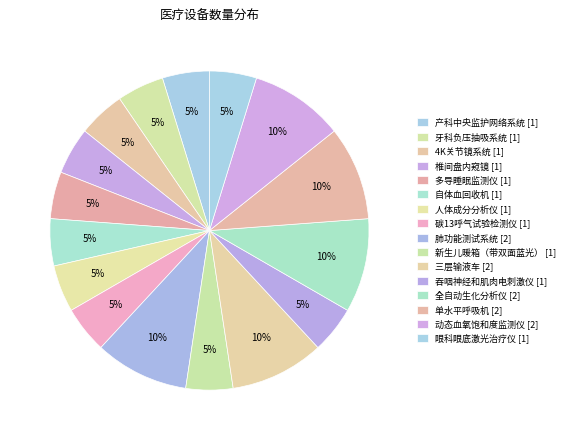

To the nearest percent, what percentage of the pie is 眼科眼底激光治疗仪?

5%